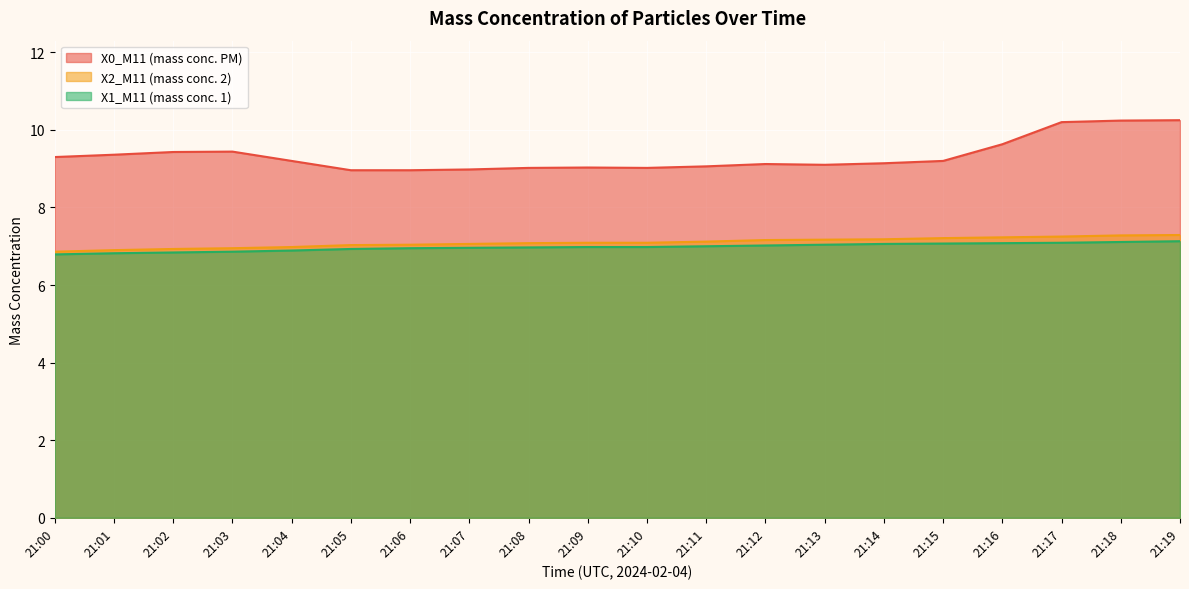

How many data points in X0_M11 (mass conc. PM) are less than 9?

3